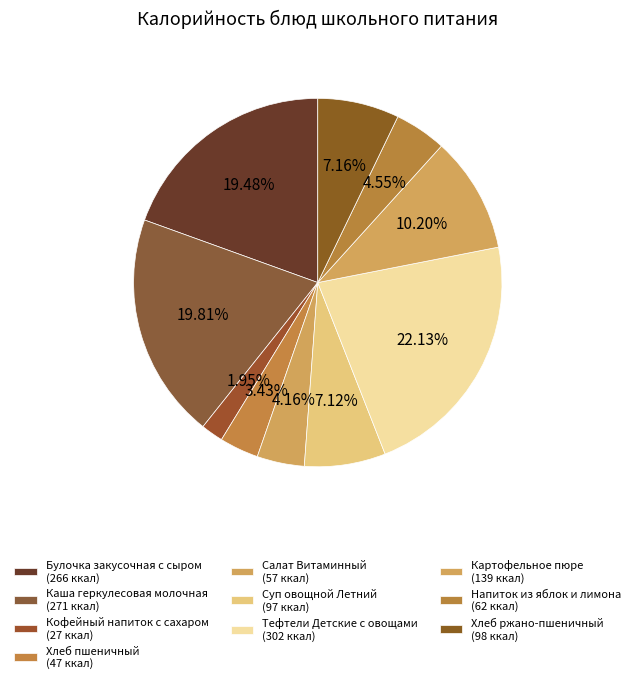

Rank the categories by value from highest to lowest.

Тефтели Детские с овощами, Каша геркулесовая молочная, Булочка закусочная с сыром, Картофельное пюре, Хлеб ржано-пшеничный, Суп овощной Летний, Напиток из яблок и лимона, Салат Витаминный, Хлеб пшеничный, Кофейный напиток с сахаром